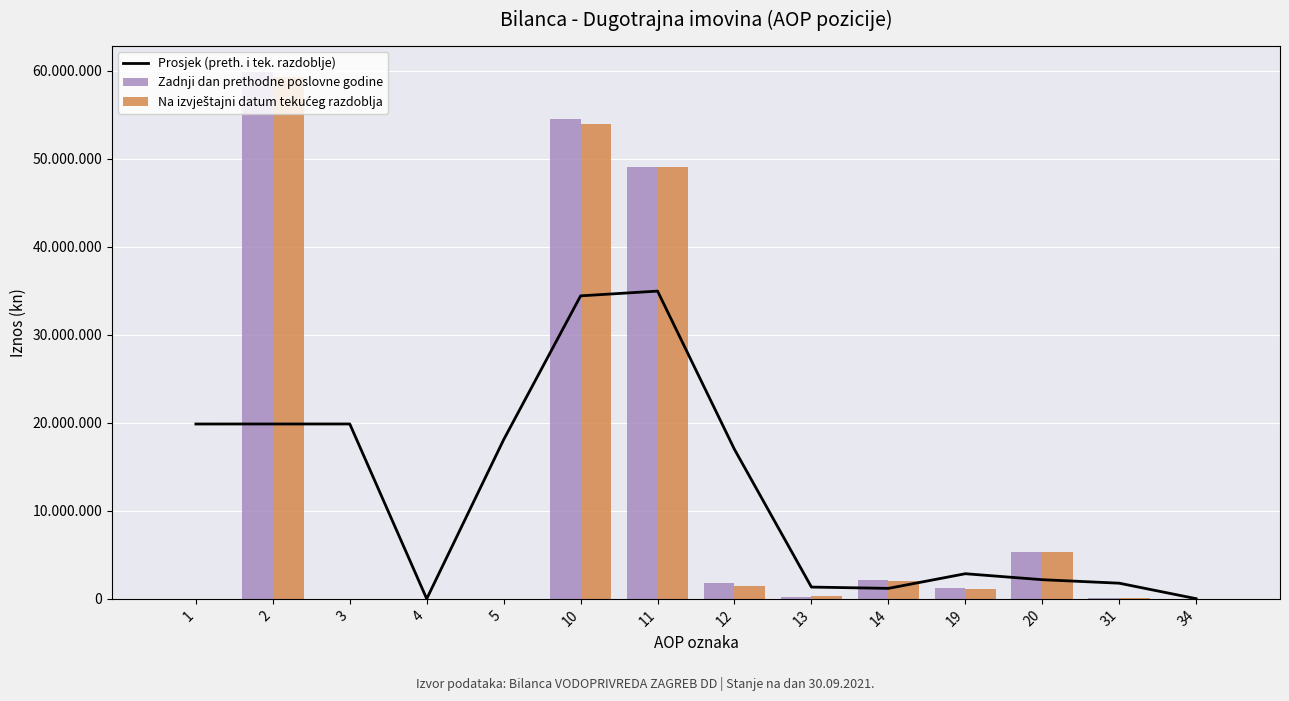

At which label does Na izvještajni datum tekućeg razdoblja reach its peak?

2